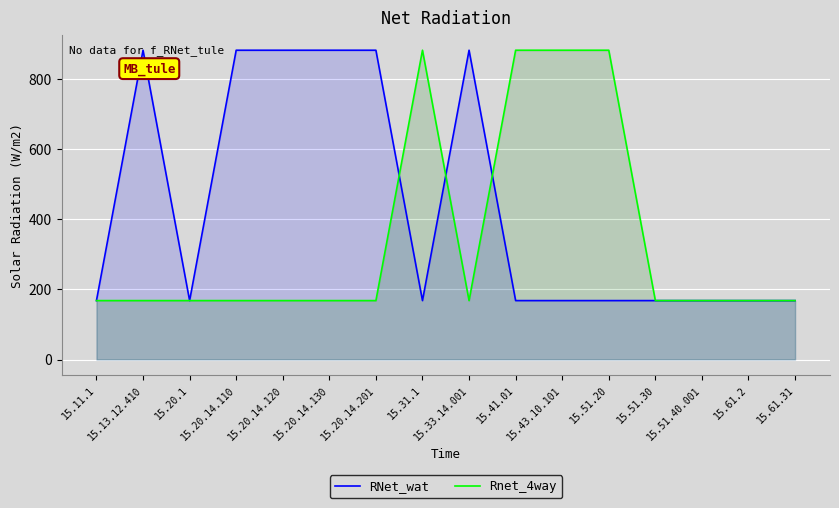

True or false: RNet_wat has a value of 264 at 15.11.1.

False